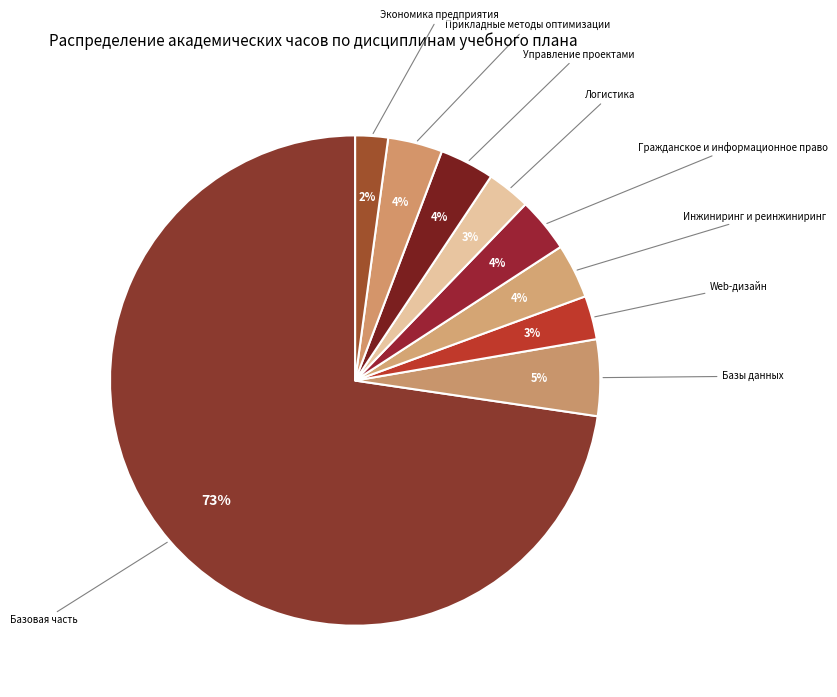

How many segments does this pie chart have?

9